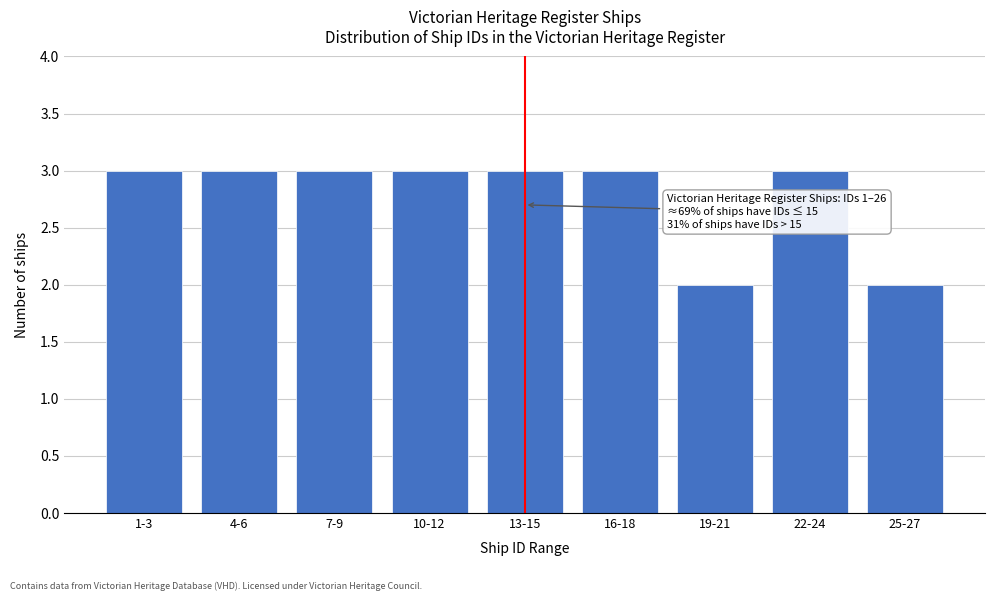

Reading left to right, extract all data points from this chart.

1-3=3	4-6=3	7-9=3	10-12=3	13-15=3	16-18=3	19-21=2	22-24=3	25-27=2